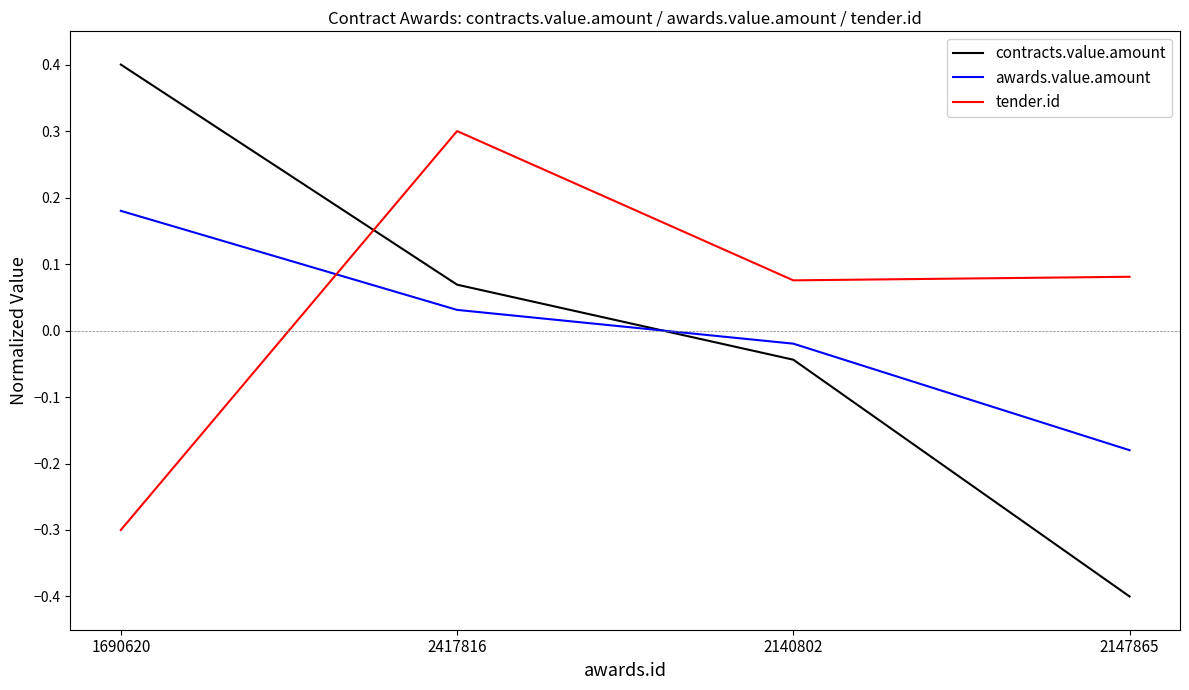

Between which two adjacent categories do awards.value.amount and tender.id first intersect?

1690620 and 2417816